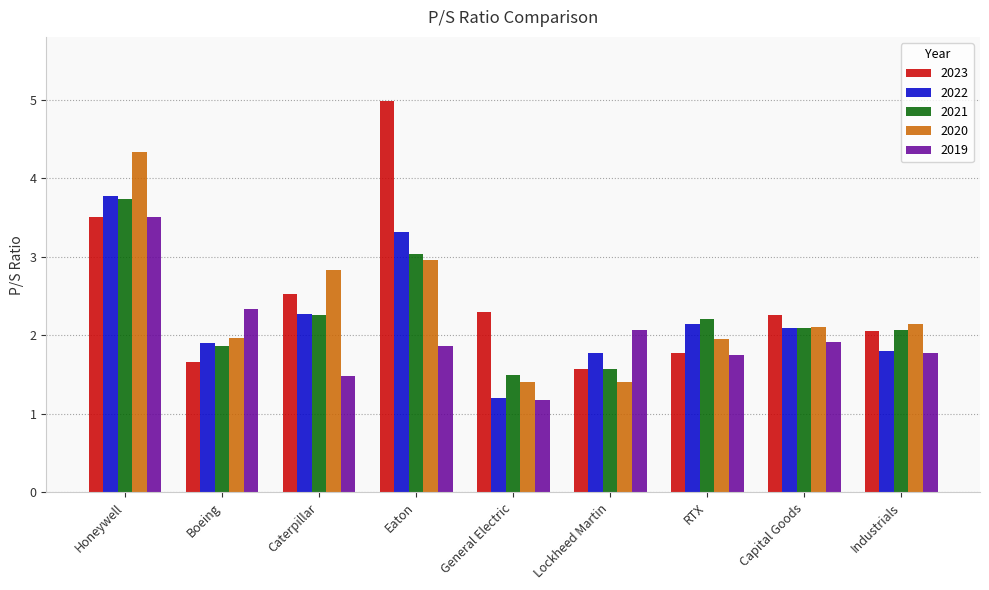

Is the value of 2023 at Honeywell greater than the value of 2020 at Capital Goods?

Yes